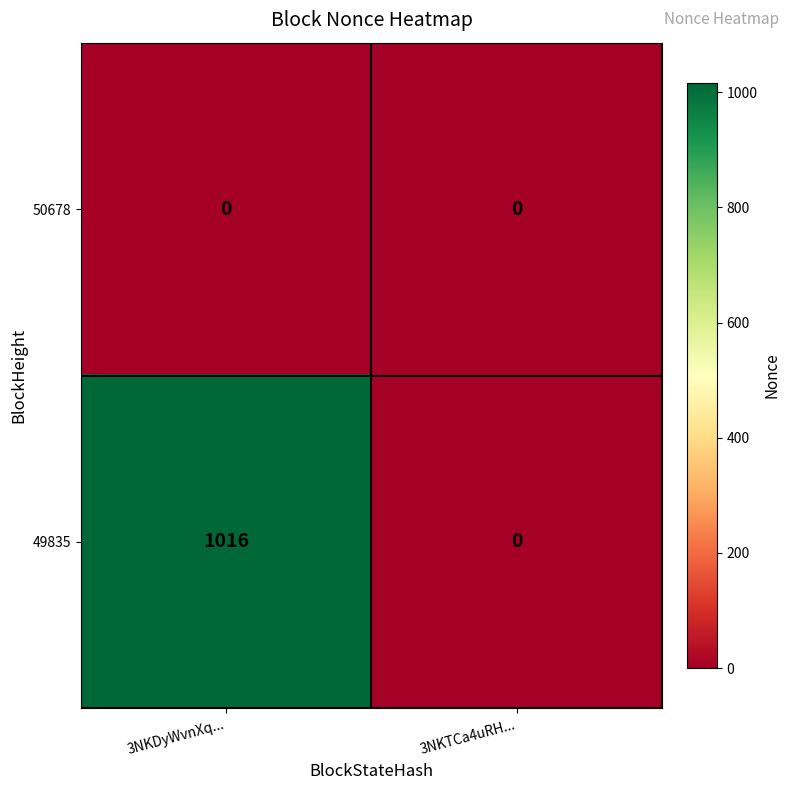

What is the difference between the maximum and minimum values in the 49835 series?

1016